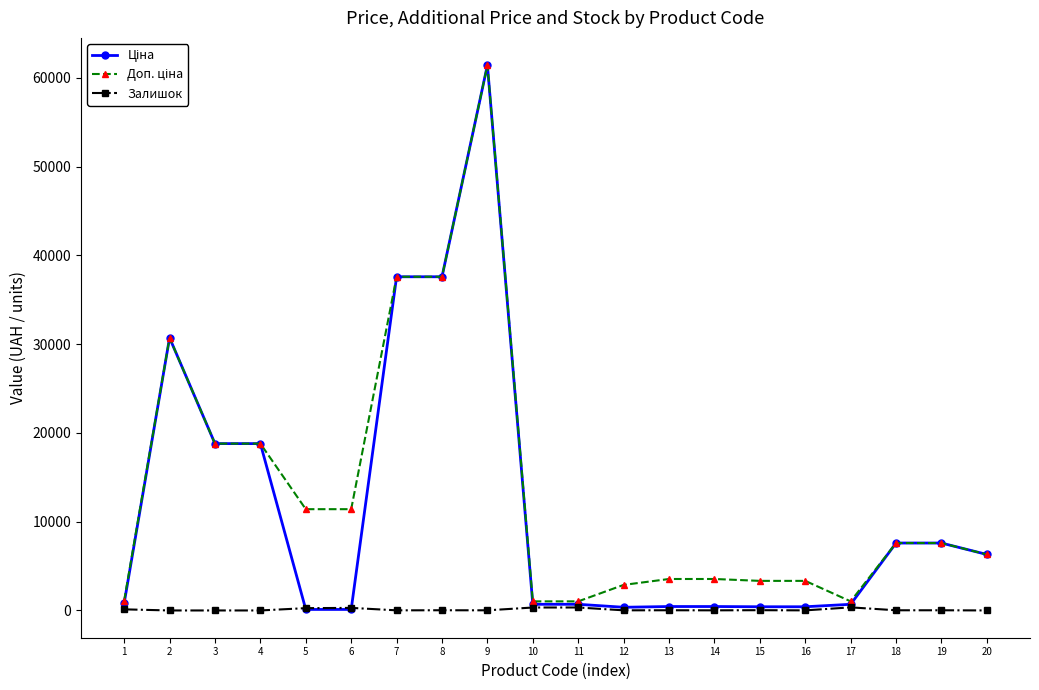

True or false: Залишок has more than 0 points higher than both neighbors.

True